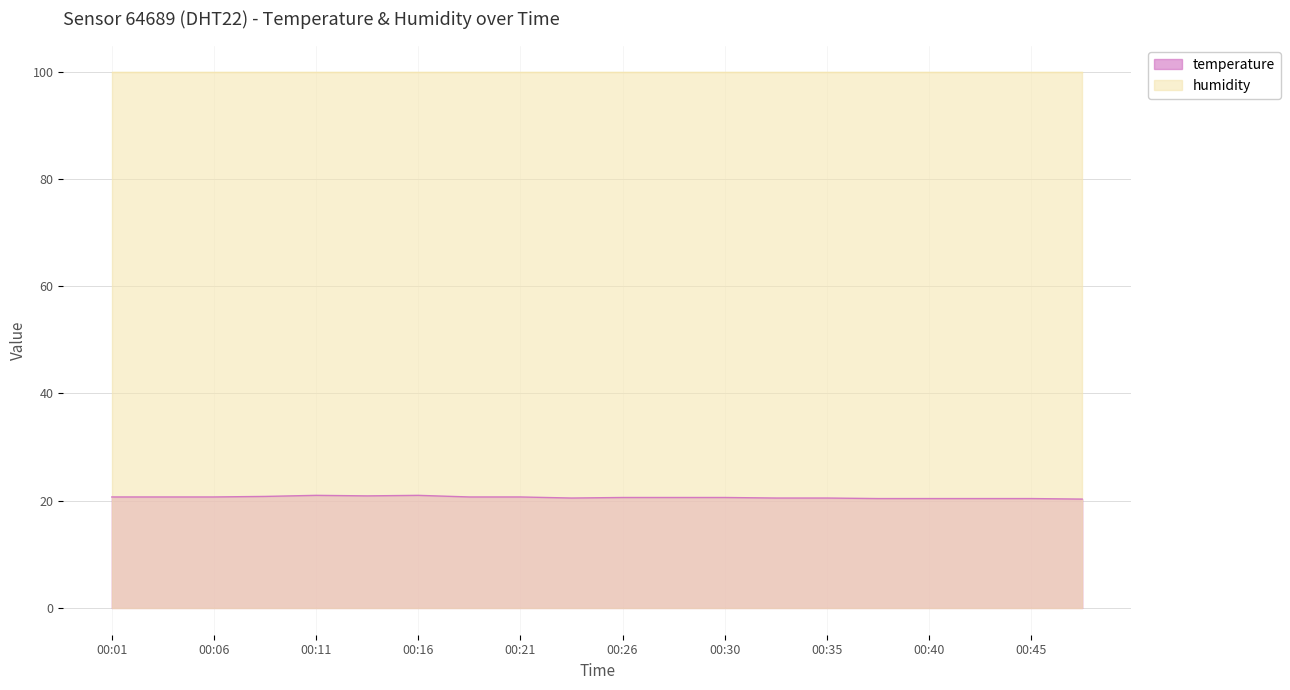

Read the value at 00:48.

20.3